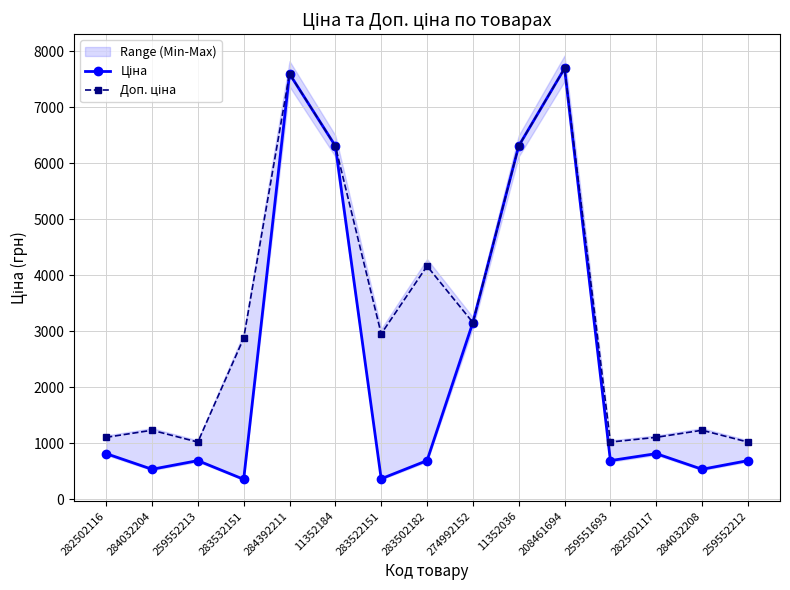

At how many categories does at least one series exceed 2516?

8